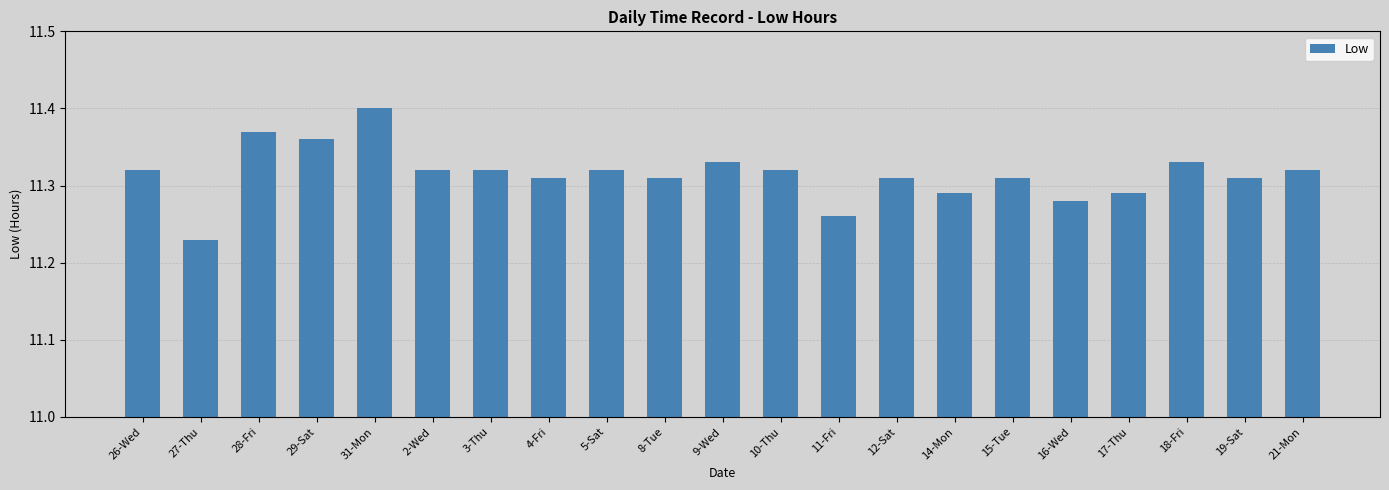

What is the sum of the values at 21-Mon and 17-Thu?

22.6